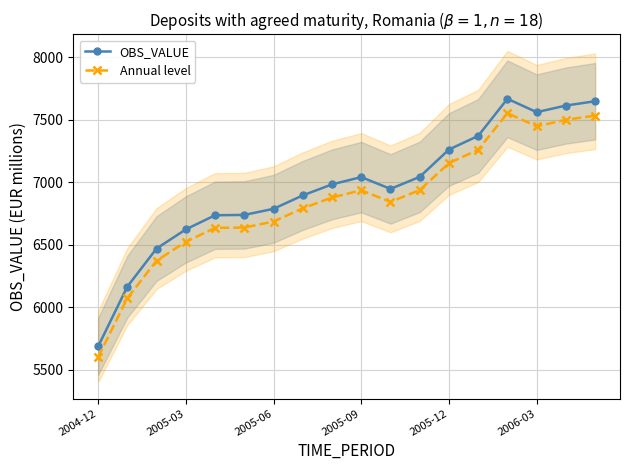

What is the label of the 7th point from the right?

11